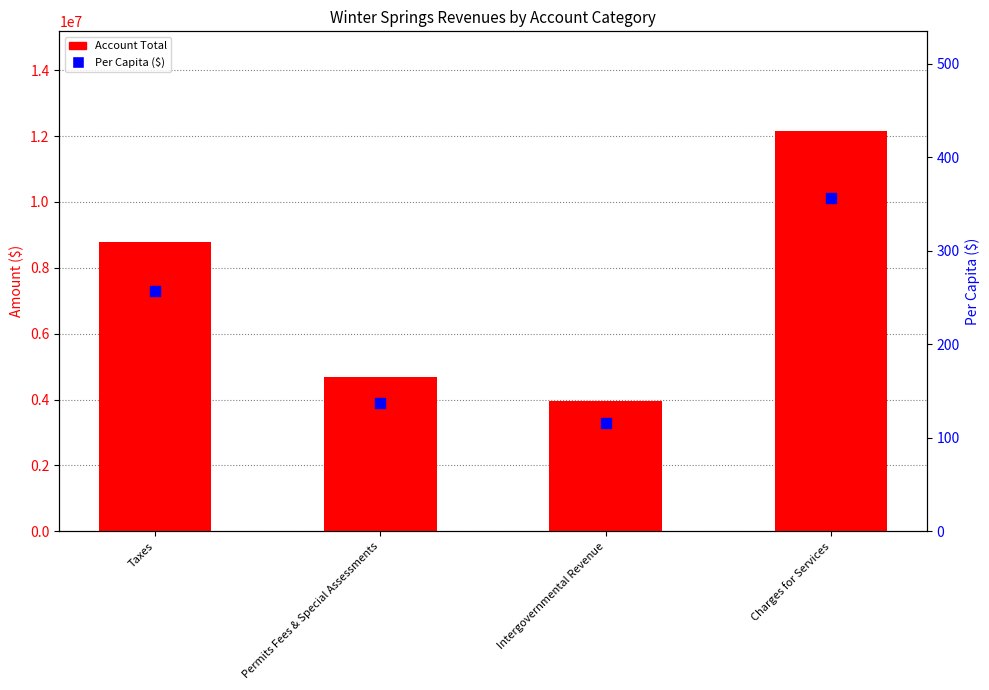

At which category is the sum across all series the highest?

Charges for Services